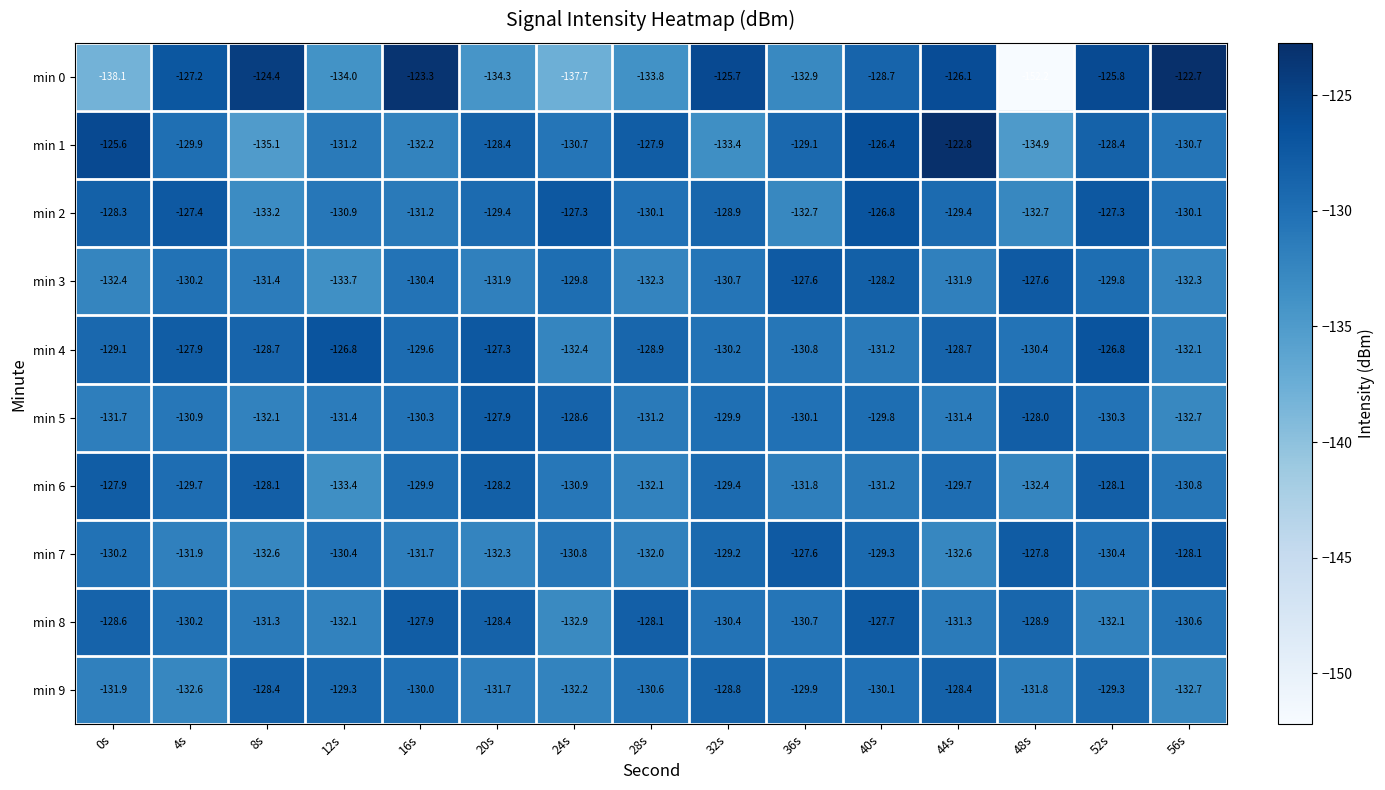

True or false: min 4 has a value of -192.8 at 40s.

False